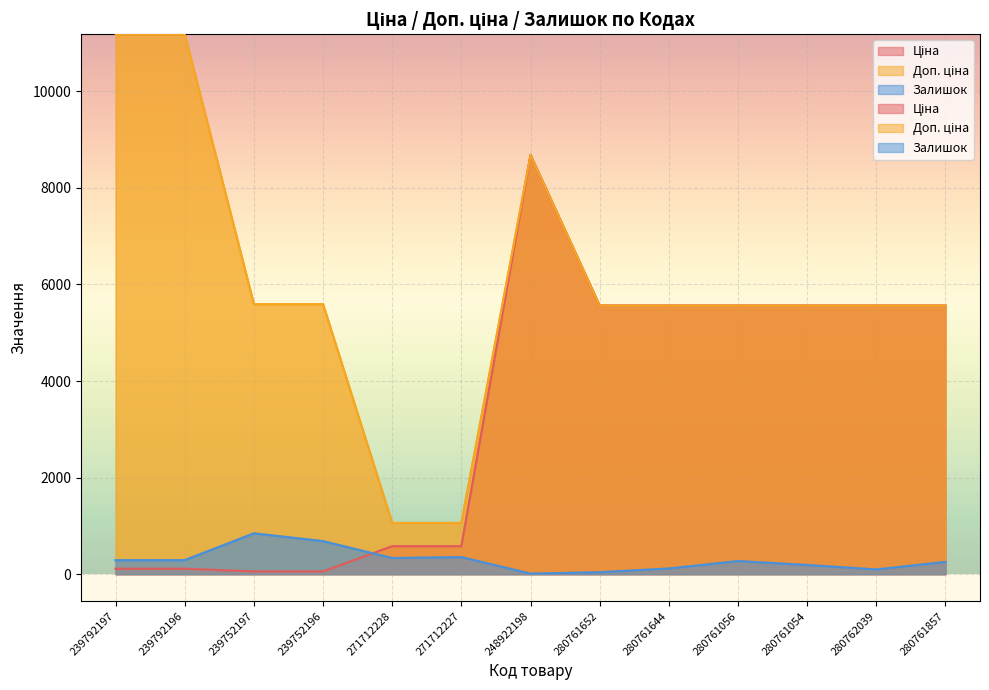

What are all the series names shown in the legend?

Ціна, Доп. ціна, Залишок